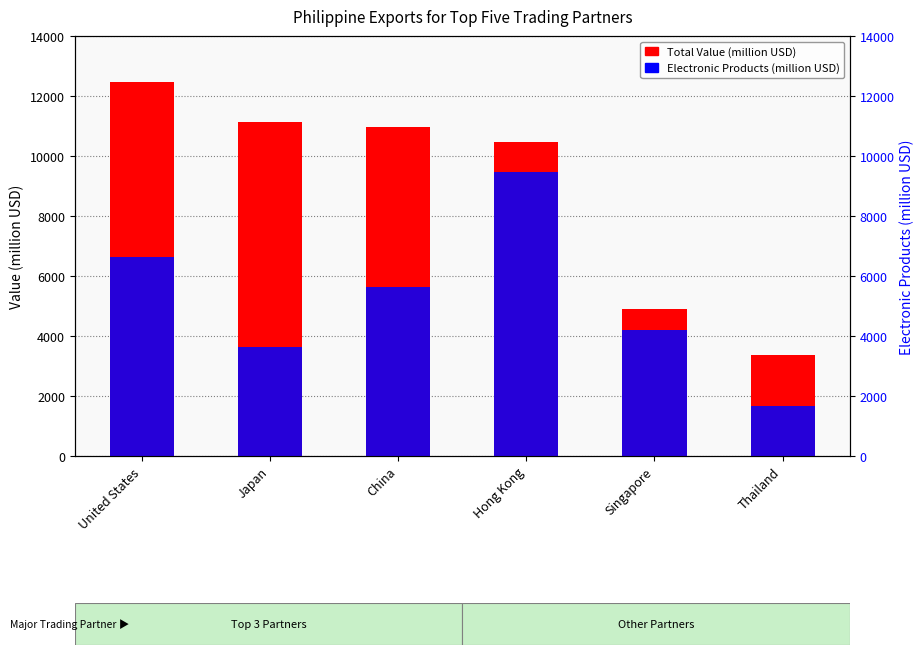

Is it true that Total Value (million USD) equals 10965.9 at China?

True